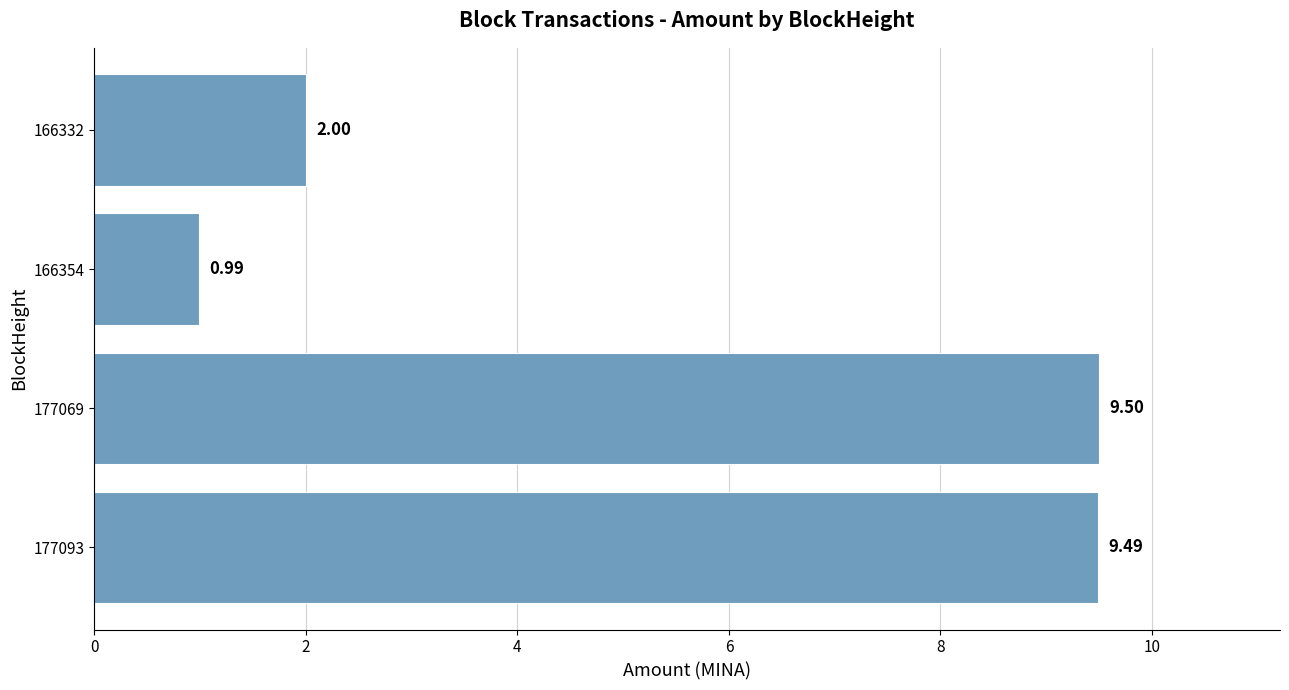

Rank the categories by value from highest to lowest.

177069, 177093, 166332, 166354